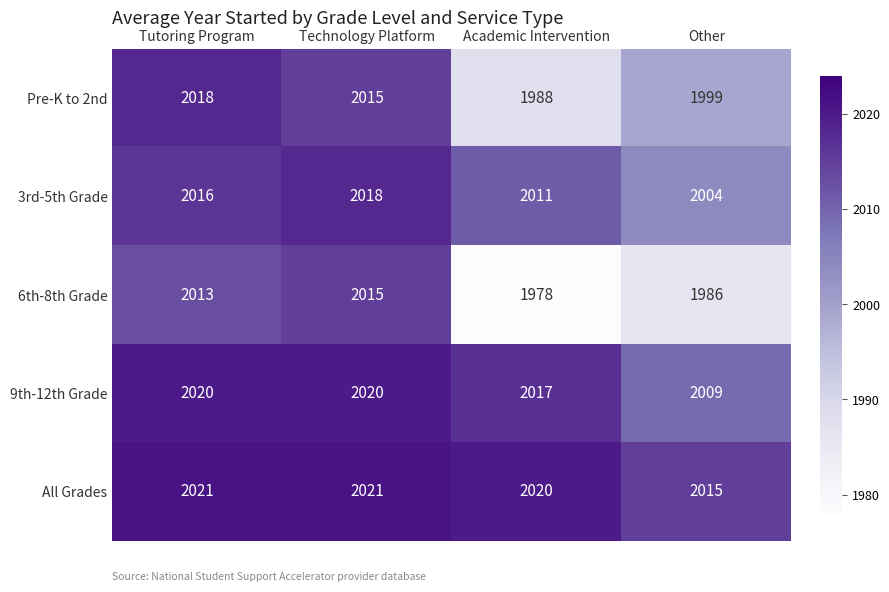

True or false: 6th-8th Grade has a value of 2015 at Technology Platform.

True